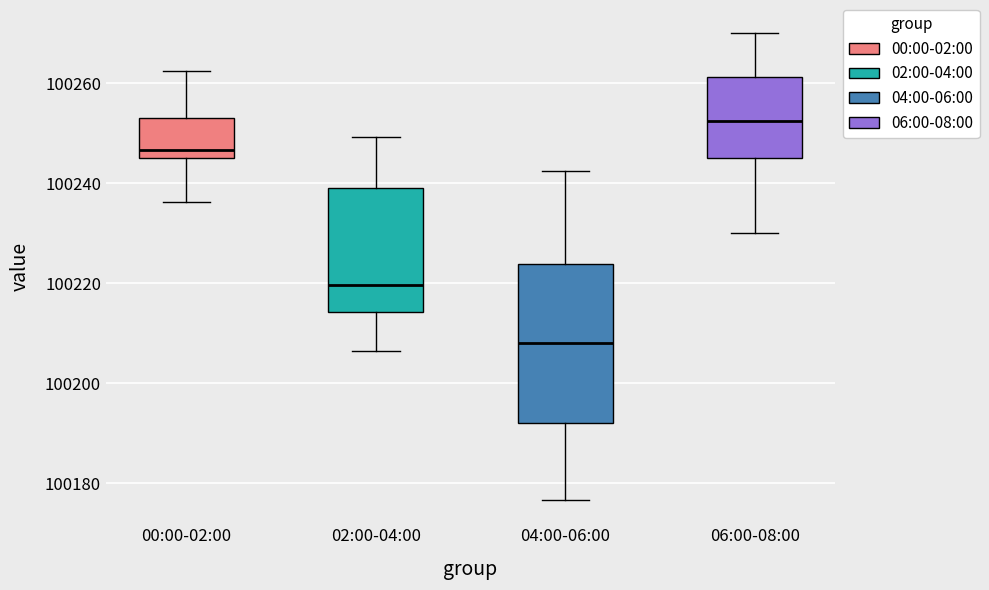

Which box has the lowest median line?

04:00-06:00